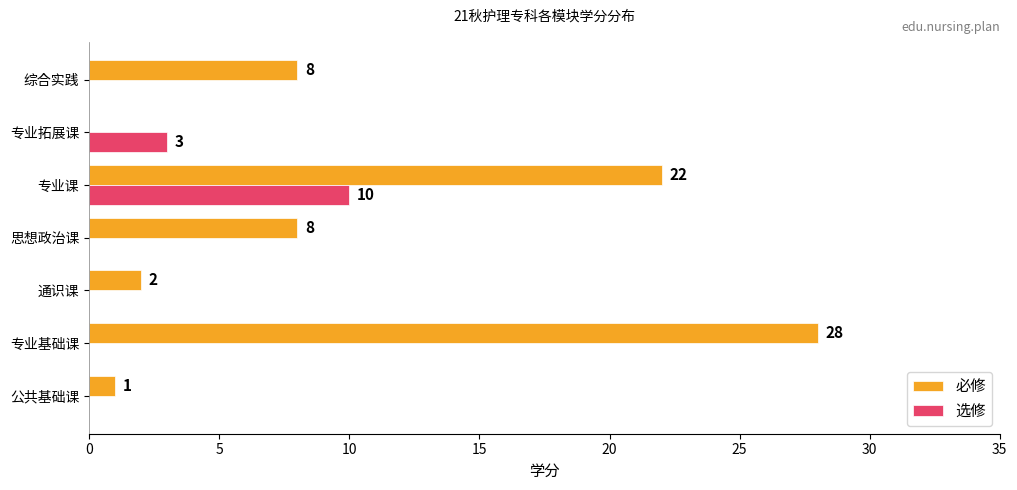

At which label does 必修 reach its peak?

专业基础课